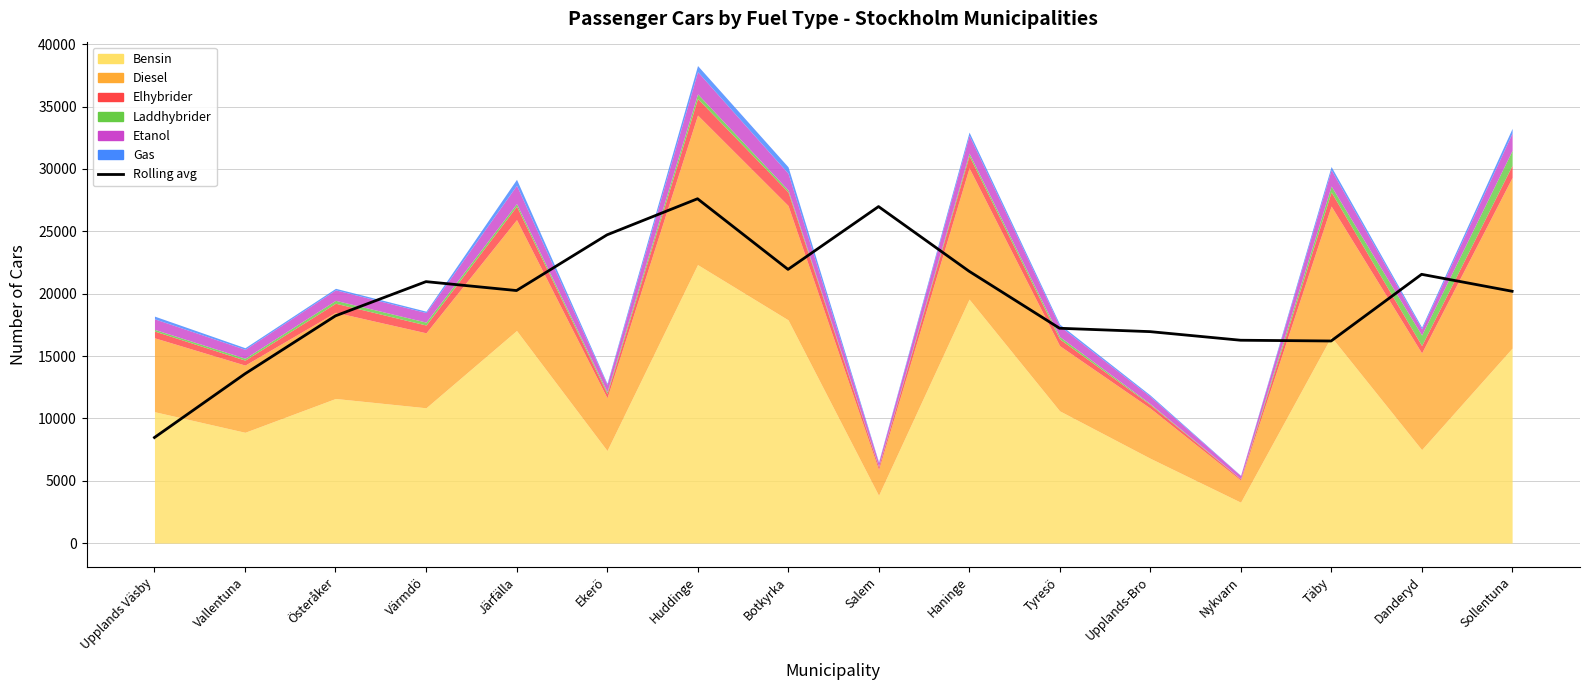

Between Sollentuna and Järfälla, which is larger?

Järfälla